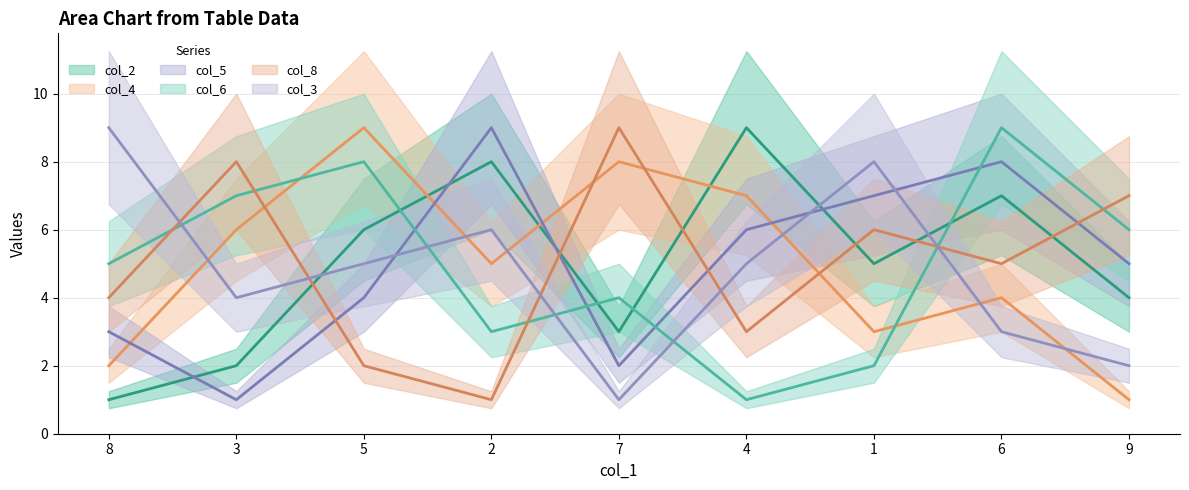

What position from the left is 1?

7